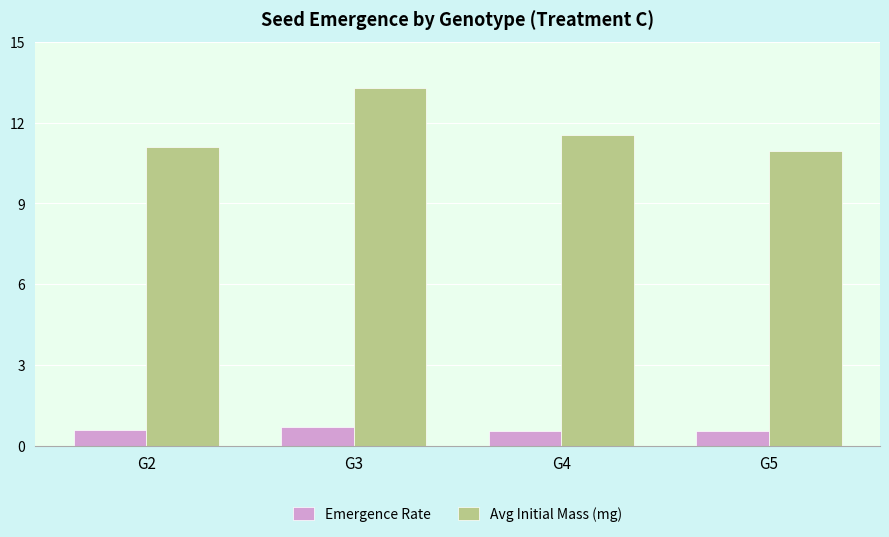

Rank the series by their maximum value, from highest to lowest.

Avg Initial Mass (mg), Emergence Rate